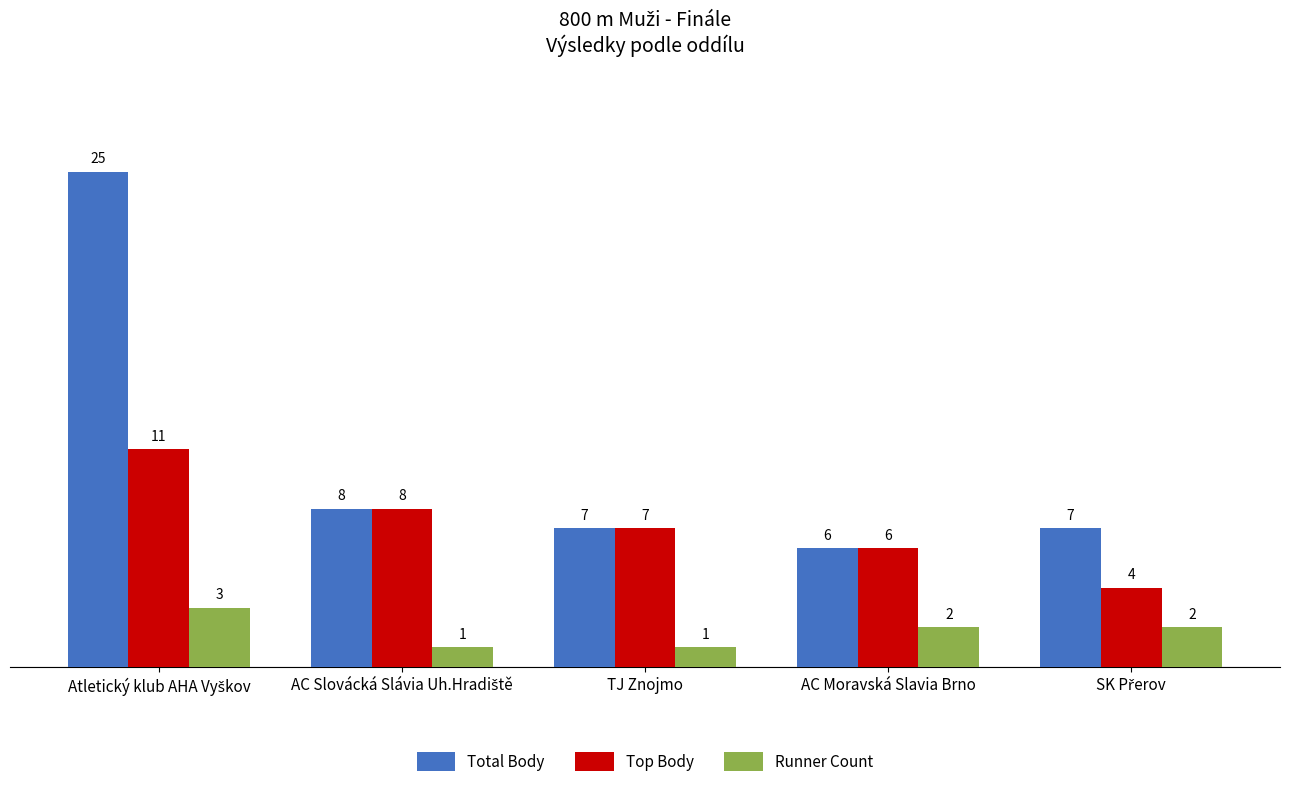

Count the Runner Count values in the range 1 to 2.

4